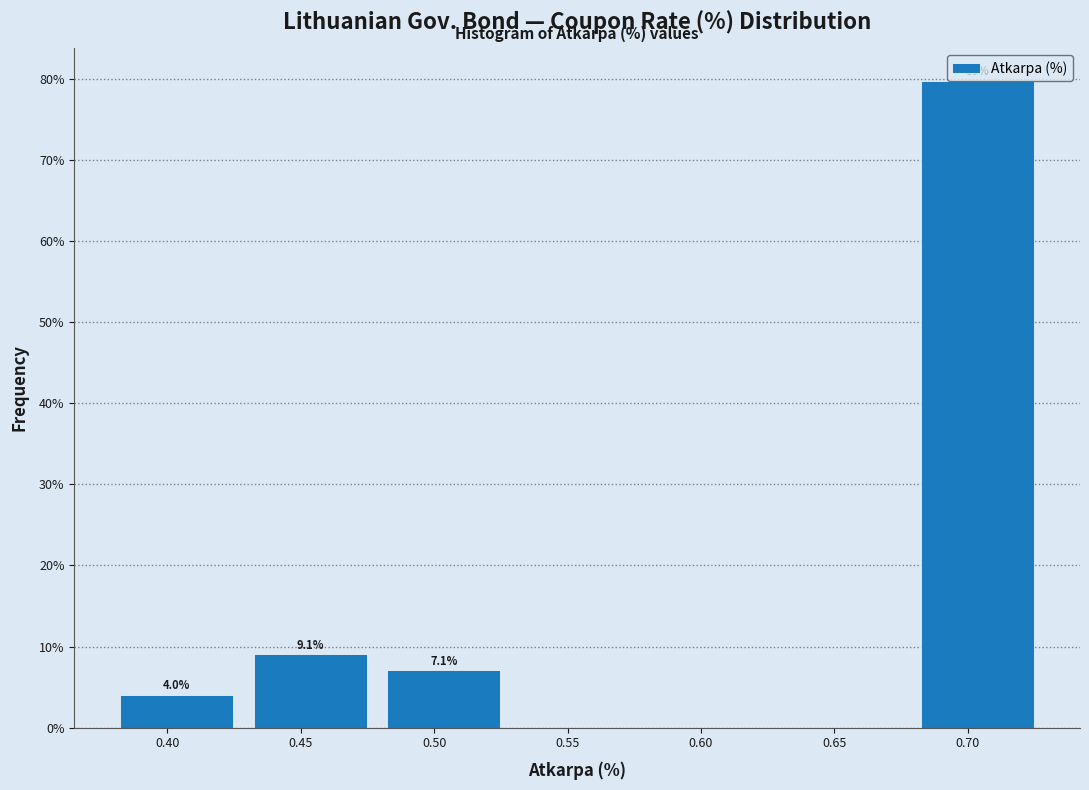

Over which range of the x-axis is the bar tallest?

0.68 to 0.73